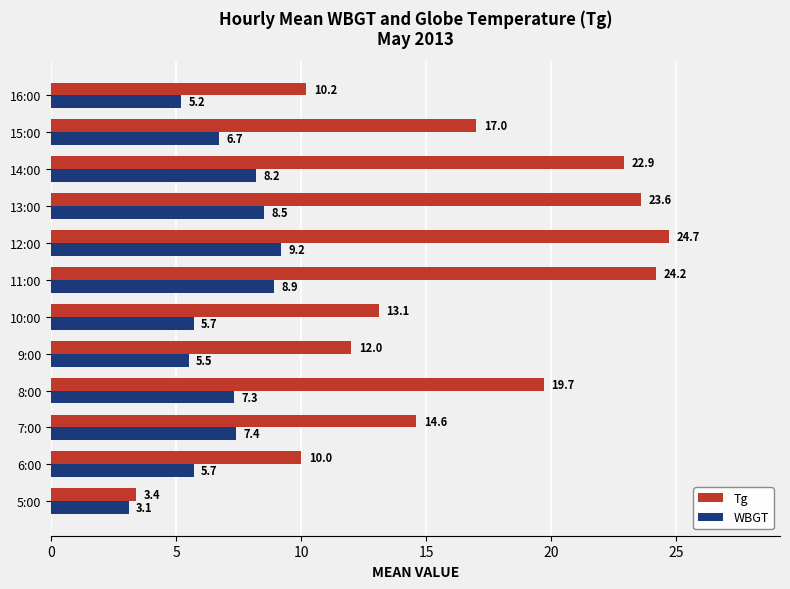

List the series in order of their overall mean, lowest first.

WBGT, Tg